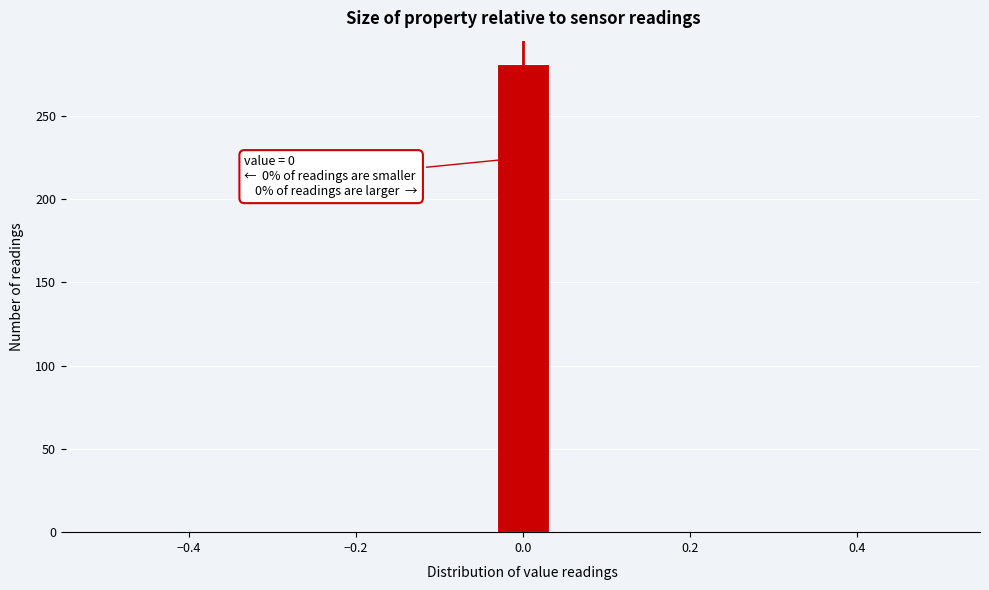

Read against the x-axis, roughly where is the centre of the tallest bar?

0.00